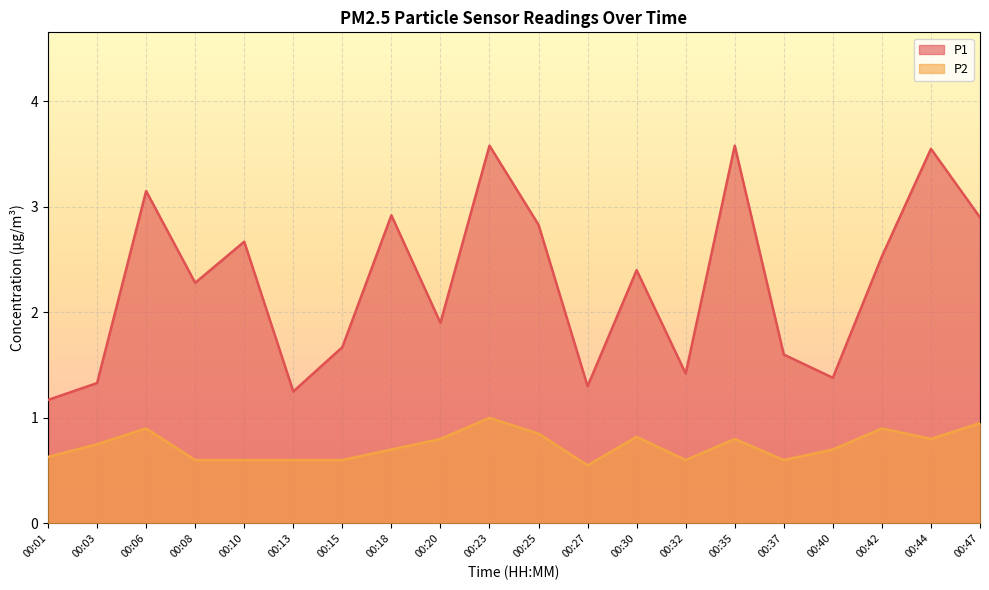

The P2 series shows 0.2 at 00:40. True or false?

False